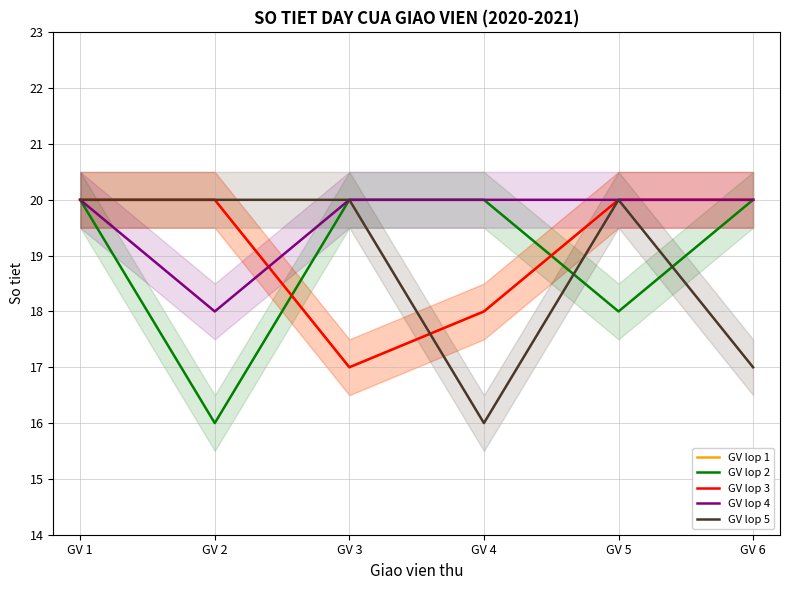

In GV lop 2, how many points are lower than both neighbors (excluding endpoints)?

2